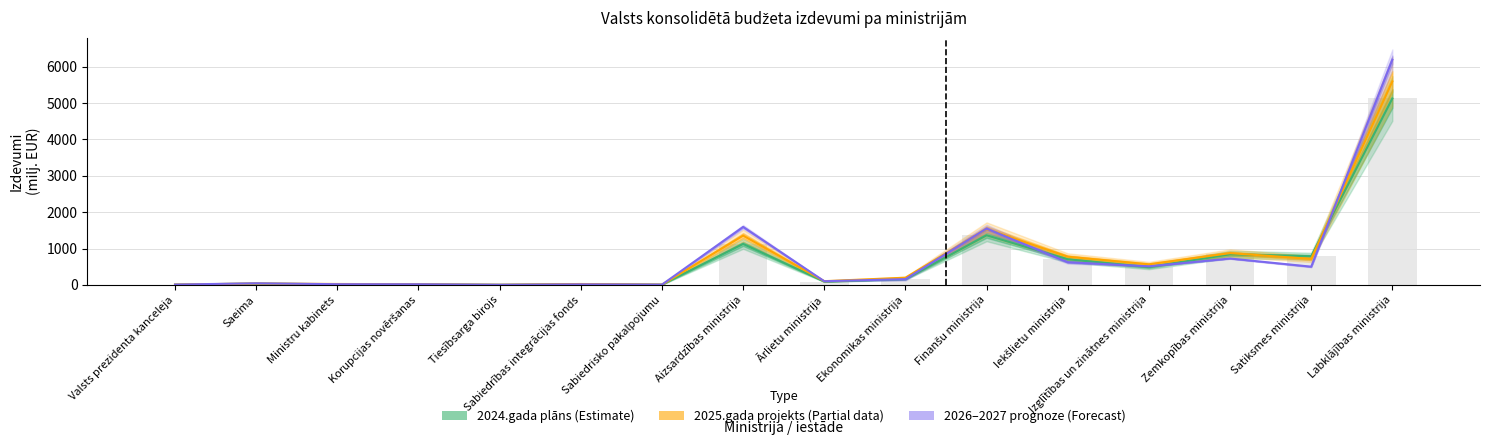

Where does the 2026.gada prognoze series first go above 158?

Aizsardzības ministrija